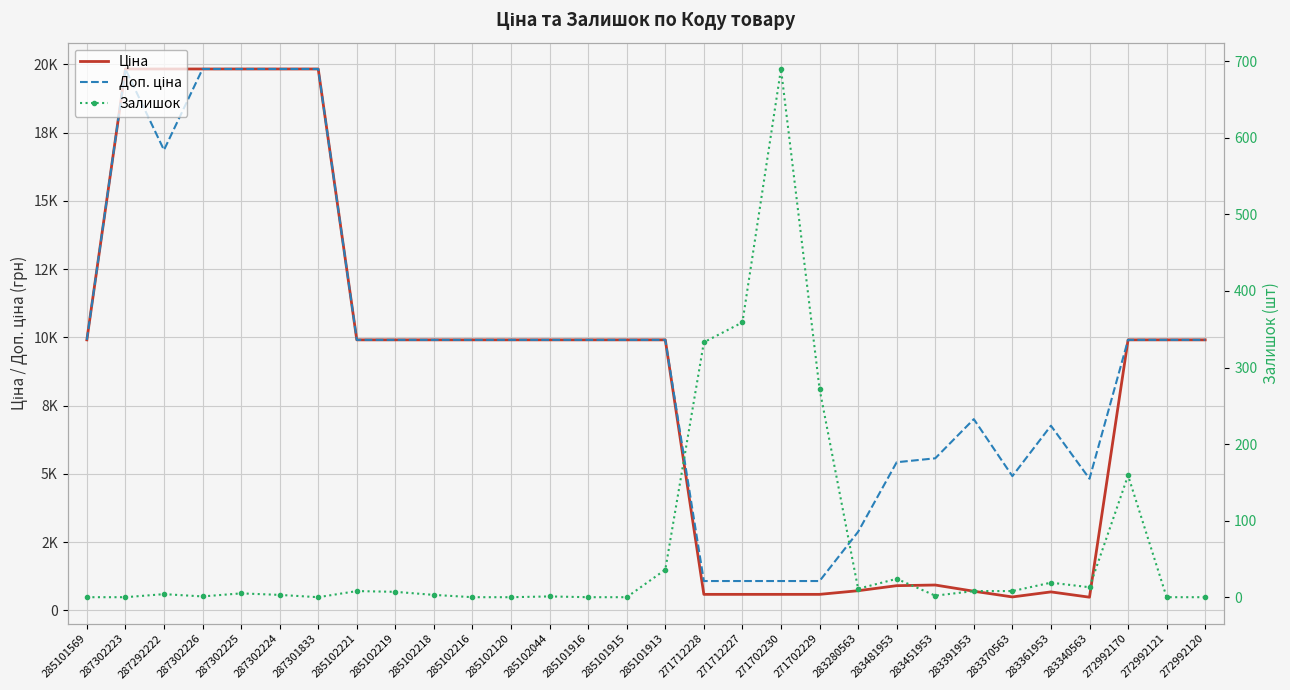

What is the sum of the Залишок values at 271702230 and 285101569?

690.0